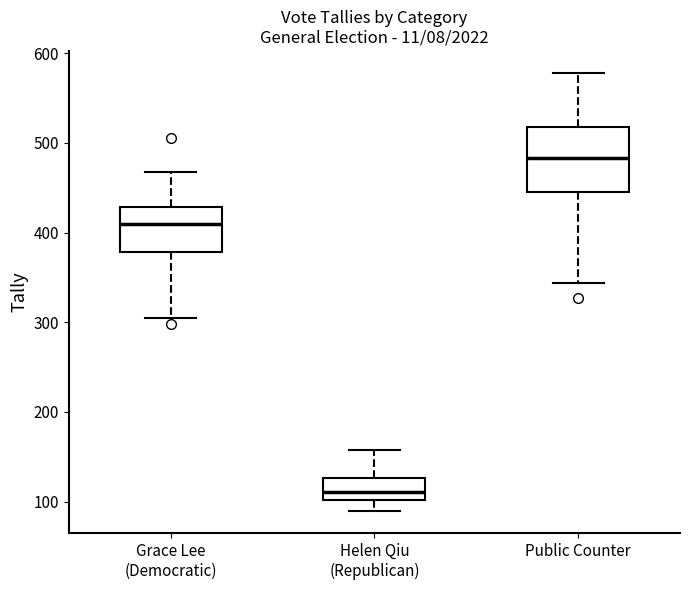

Reading left to right, transcribe this box plot: for each box, give where its median line is, the range the box spans, and where its two whiskers end, as read against the y-axis. The values are not printed on the chart, so give them approximately, as read against the axis.

Grace Lee (Democratic): median 410, box 380 to 430, whiskers 310 to 470
Helen Qiu (Republican): median 110, box 100 to 130, whiskers 90 to 160
Public Counter: median 480, box 450 to 520, whiskers 340 to 580